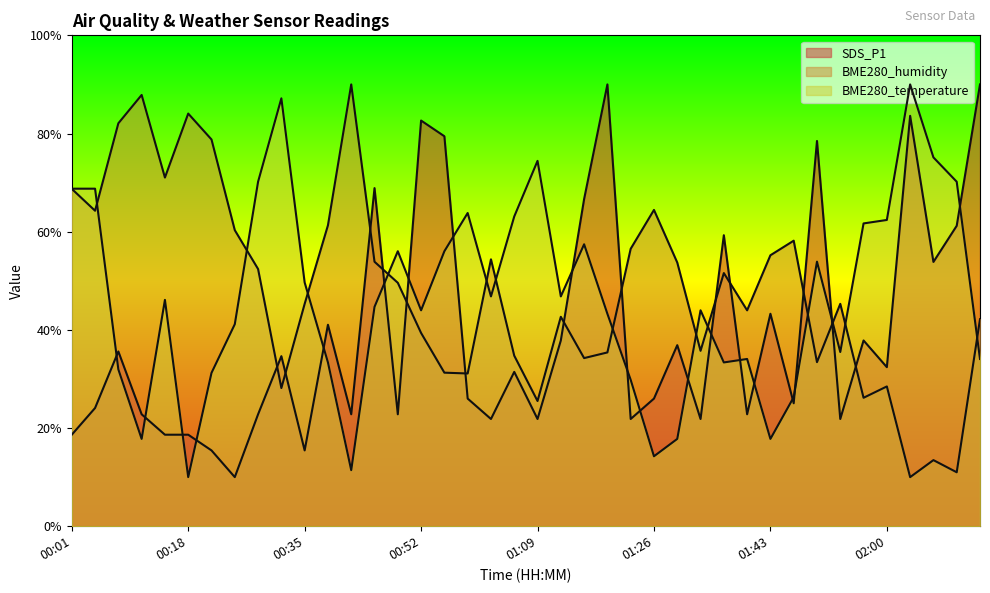

Reading right to left, transcribe all the data shown in this chart.

SDS_P1: 02:13=90.0	02:10=61.2	02:06=53.8	02:03=83.6	02:00=32.4	01:56=37.8	01:53=21.8	01:50=78.5	01:46=25.0	01:43=43.3	01:39=22.8	01:36=59.3	01:33=21.8	01:29=36.9	01:26=26.0	01:23=21.8	01:19=90.0	01:16=66.6	01:12=37.8	01:09=21.8	01:06=31.4	01:02=21.8	00:59=26.0	00:56=79.4	00:52=82.6	00:49=22.8	00:45=68.9	00:42=22.8	00:39=41.0	00:35=15.4	00:32=34.6	00:28=22.8	00:25=10.0	00:22=15.4	00:18=18.6	00:15=18.6	00:11=22.8	00:08=35.6	00:05=24.1	00:01=18.6
BME280_humidity: 02:13=42.2	02:10=11.0	02:06=13.5	02:03=10.0	02:00=28.5	01:56=26.2	01:53=45.3	01:50=33.4	01:46=58.2	01:43=55.2	01:39=44.0	01:36=51.6	01:33=35.7	01:29=53.7	01:26=64.4	01:23=56.5	01:19=35.4	01:16=34.2	01:12=42.7	01:09=25.5	01:06=34.7	01:02=54.4	00:59=31.1	00:56=31.3	00:52=39.4	00:49=49.6	00:45=53.9	00:42=90.0	00:39=61.3	00:35=45.3	00:32=28.1	00:28=52.4	00:25=60.3	00:22=78.8	00:18=84.1	00:15=71.0	00:11=87.9	00:08=82.1	00:05=64.3	00:01=68.7
BME280_temperature: 02:13=34.1	02:10=70.2	02:06=75.1	02:03=90.0	02:00=62.4	01:56=61.7	01:53=35.5	01:50=53.9	01:46=26.3	01:43=17.8	01:39=34.1	01:36=33.4	01:33=44.0	01:29=17.8	01:26=14.2	01:23=29.8	01:19=43.3	01:16=57.4	01:12=46.8	01:09=74.4	01:06=63.1	01:02=46.8	00:59=63.8	00:56=56.0	00:52=44.0	00:49=56.0	00:45=44.7	00:42=11.4	00:39=33.4	00:35=49.6	00:32=87.2	00:28=70.2	00:25=41.2	00:22=31.2	00:18=10.0	00:15=46.1	00:11=17.8	00:08=31.9	00:05=68.8	00:01=68.8